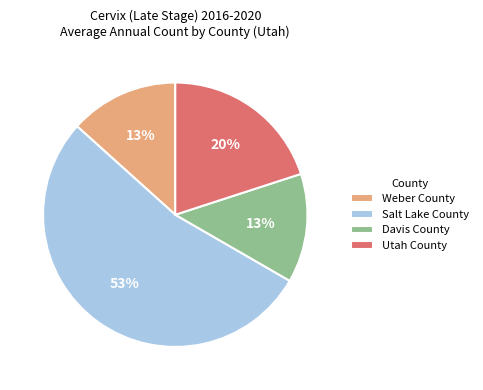

Approximately how many times larger is the value at Weber County compared to Davis County?

1.0